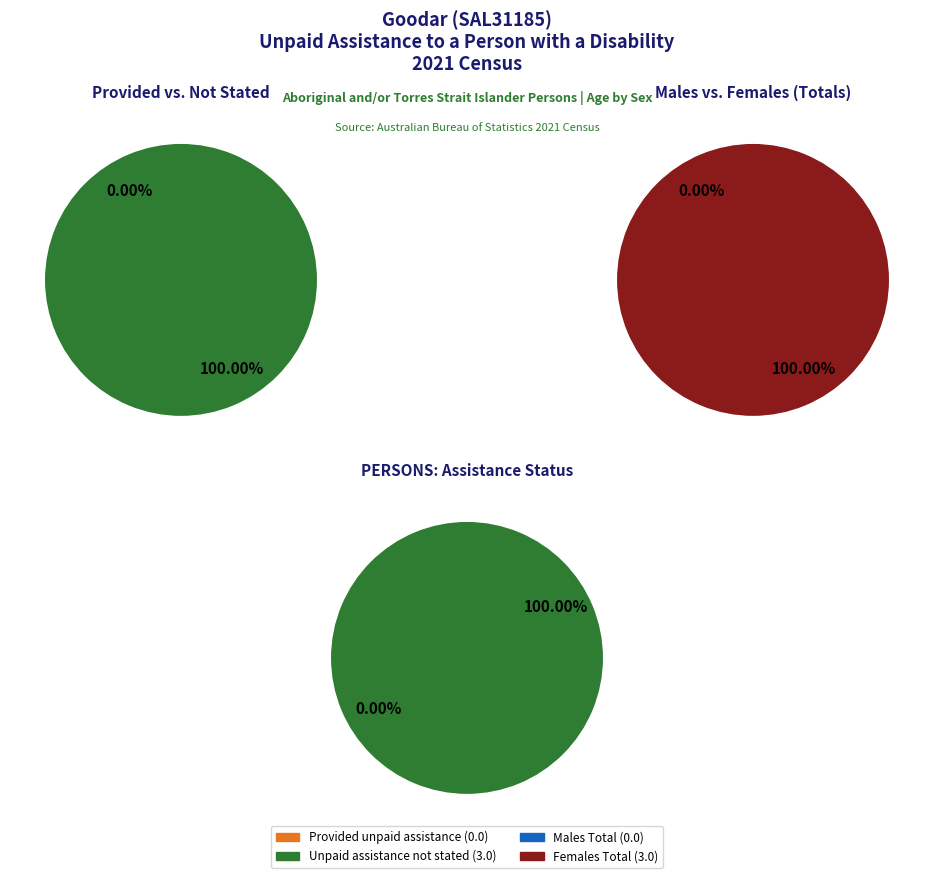

What is the difference between the highest and lowest values at 65 years and over?

3